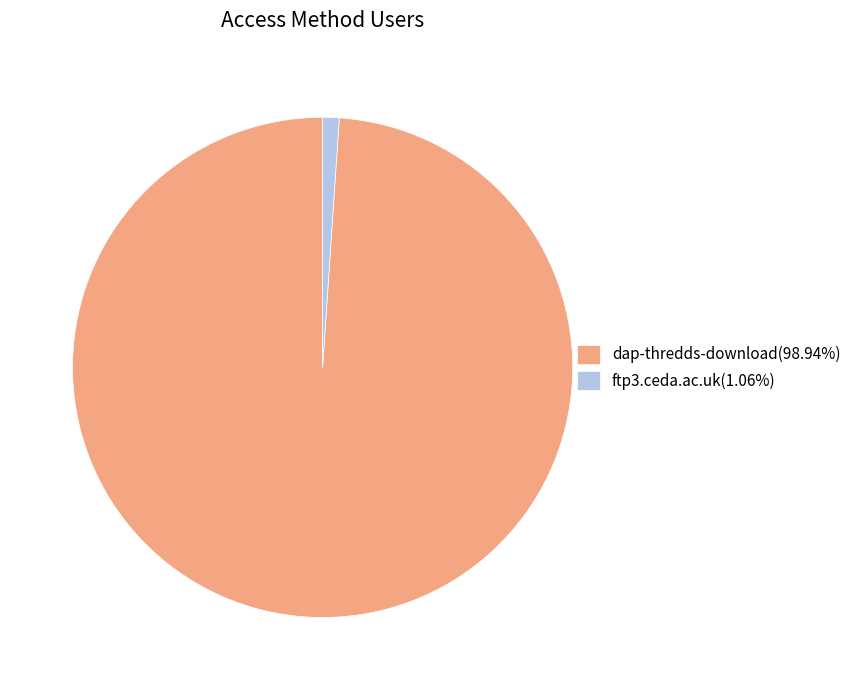

Approximately how many times larger is the value at dap-thredds-download(98.94%) compared to ftp3.ceda.ac.uk(1.06%)?

93.0